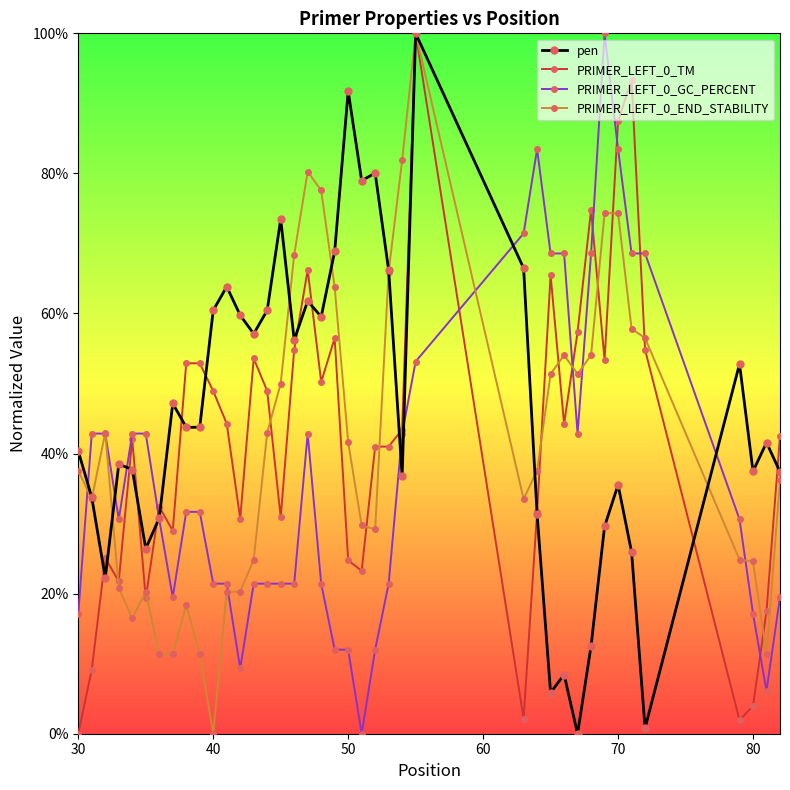

What are all the series names shown in the legend?

pen, PRIMER_LEFT_0_TM, PRIMER_LEFT_0_GC_PERCENT, PRIMER_LEFT_0_END_STABILITY